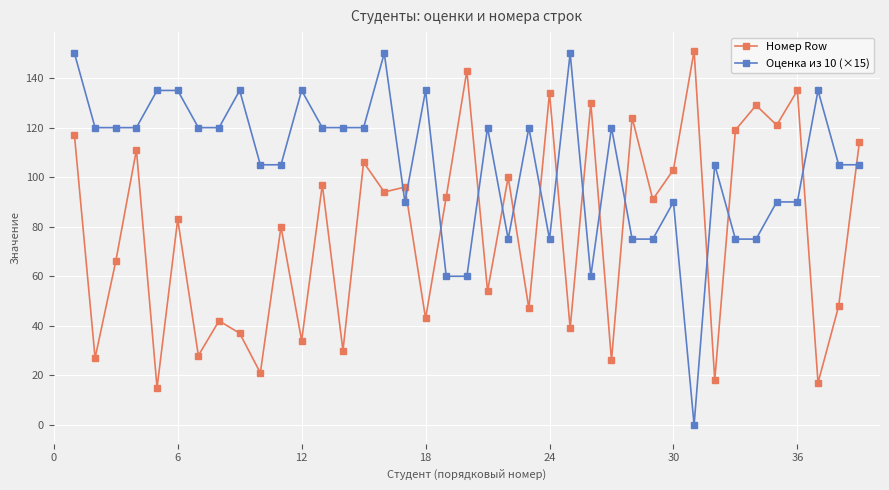

Which series has the largest total across all categories?

Оценка из 10 (×15)